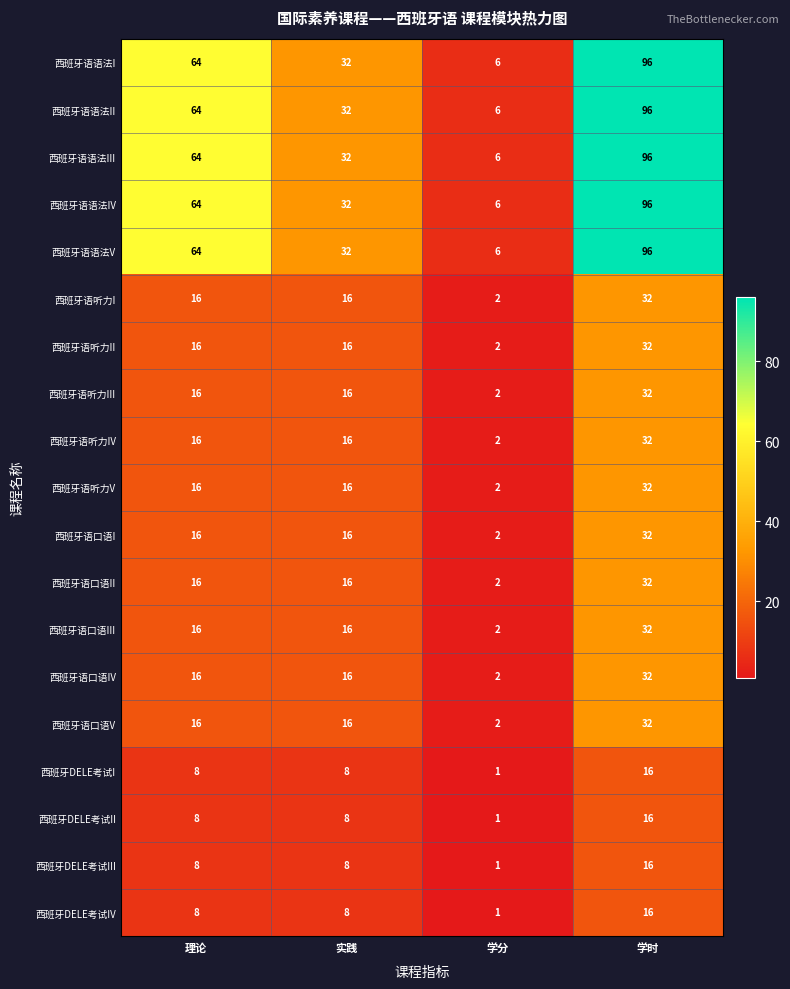

How many series are shown in this chart?

19